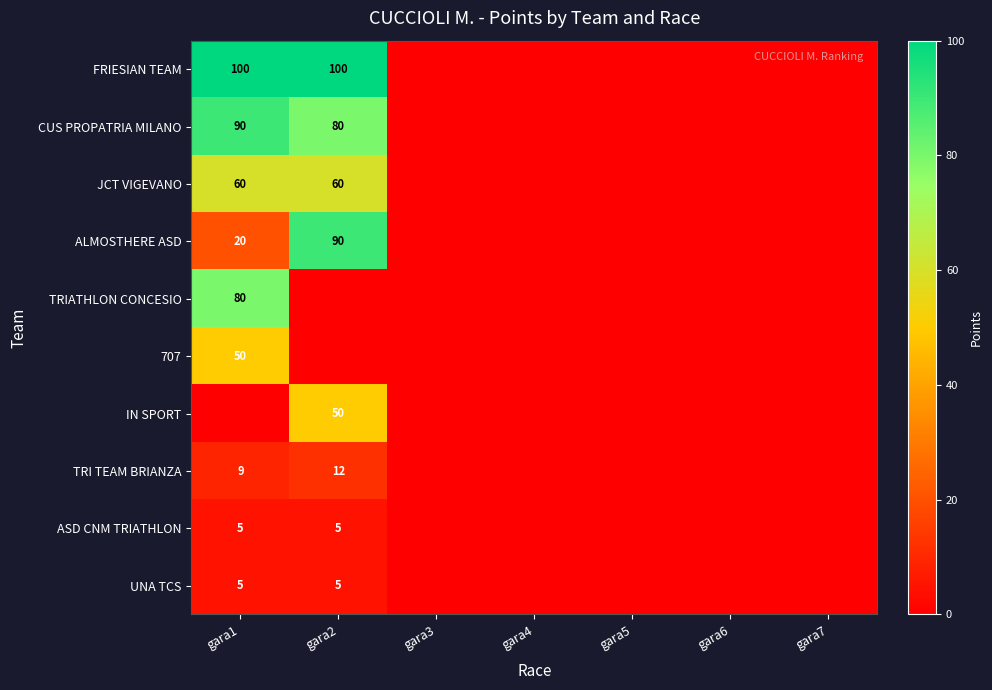

What is the sum of all 707 values?

50